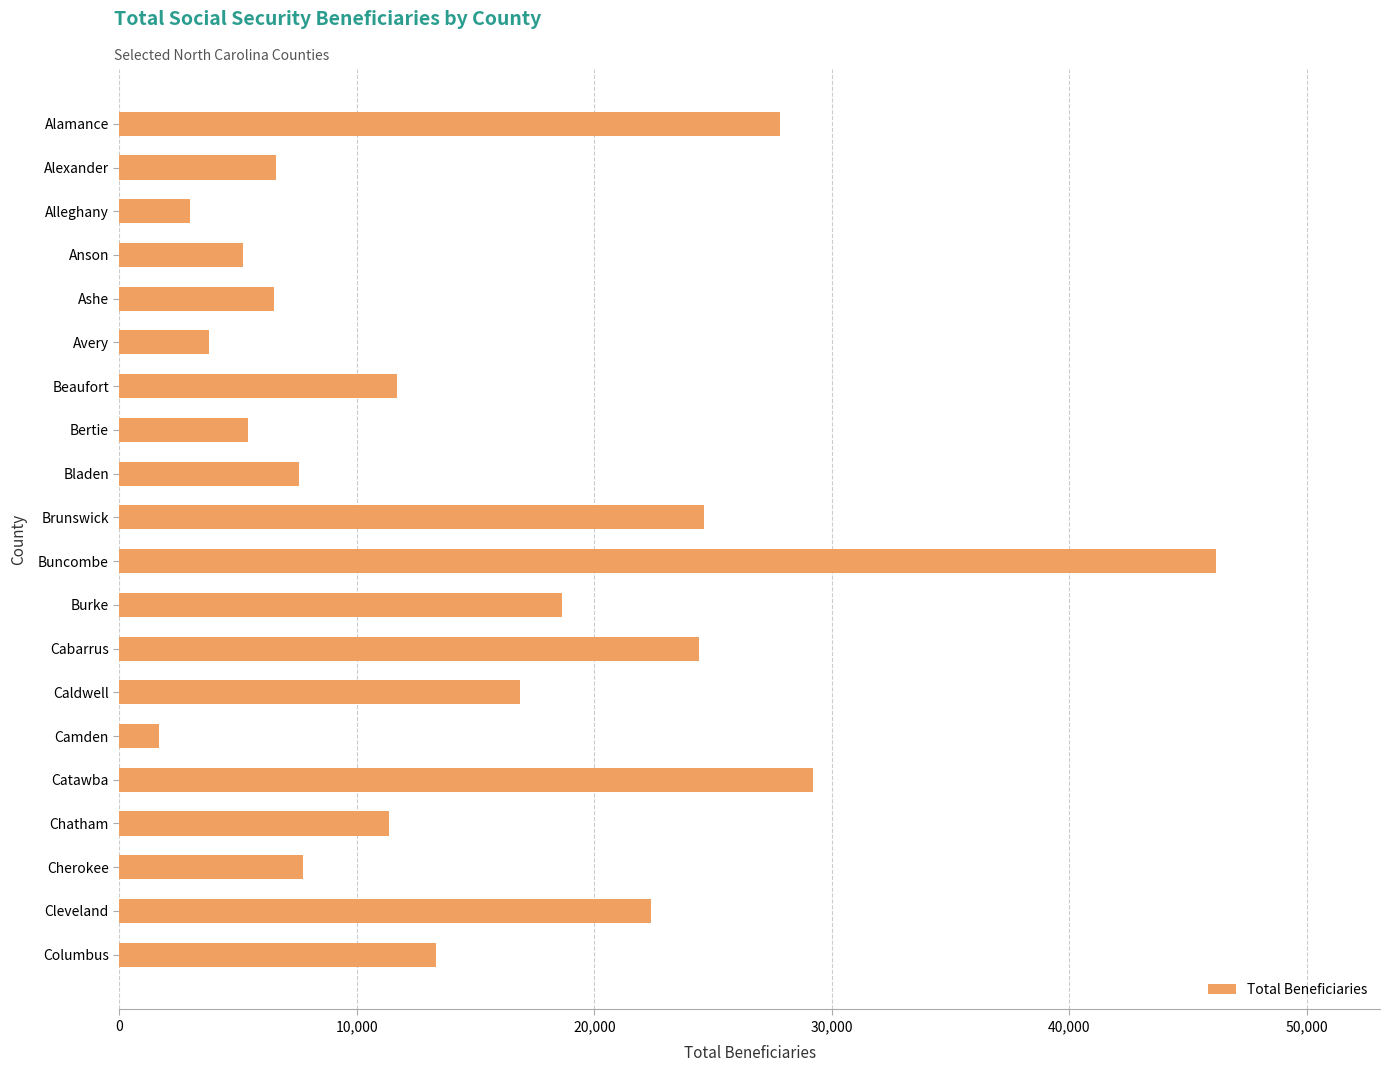

Are the bars grouped side by side (vs. stacked)?

No